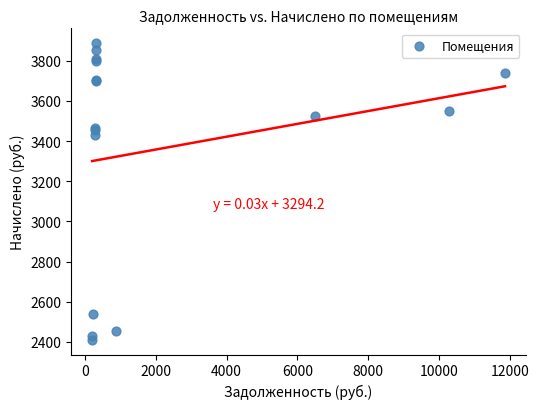

What Y value in the scatter plot is closest to 3149?

3430.1